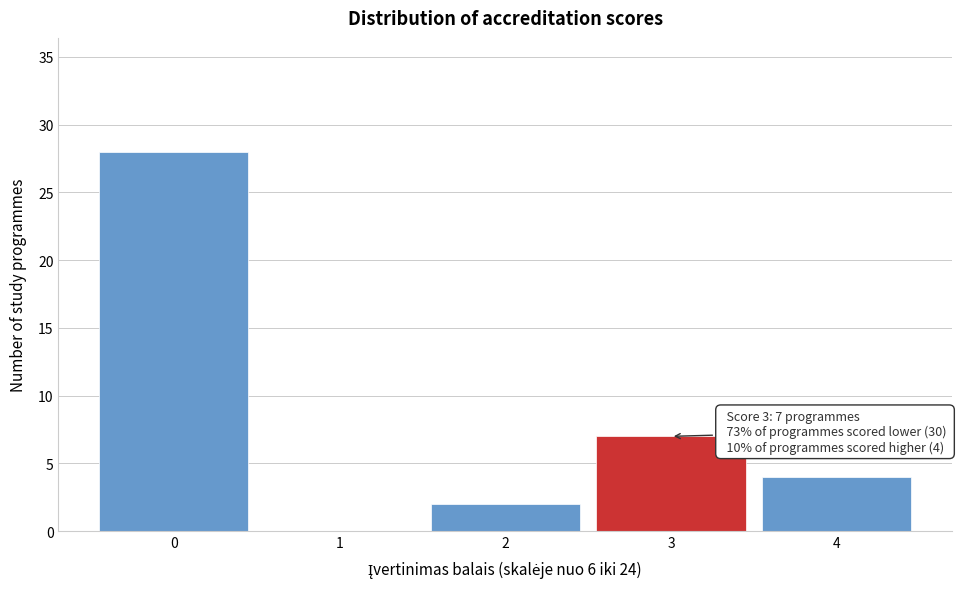

Reading left to right, transcribe all the data shown in this chart.

0=28	1=0	2=2	3=7	4=4